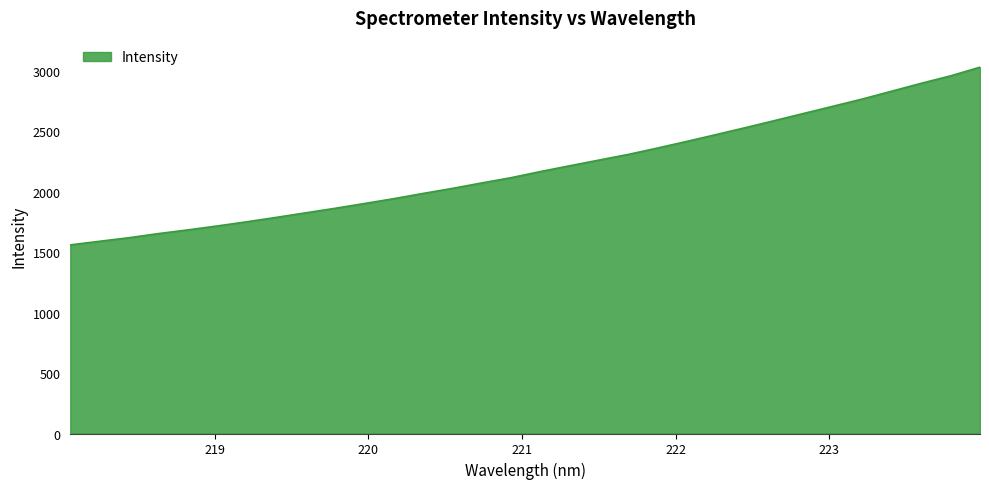

What is the maximum value shown in the chart?

3027.8